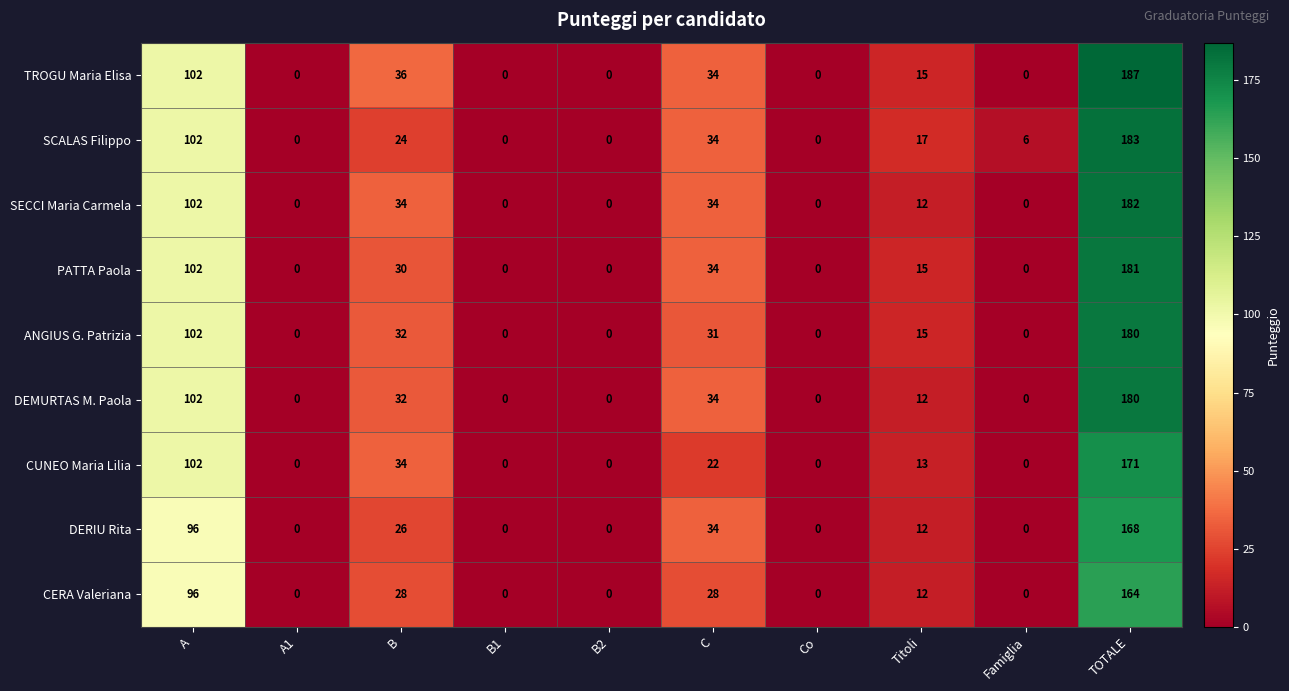

At which category is the sum across all series the highest?

TOTALE